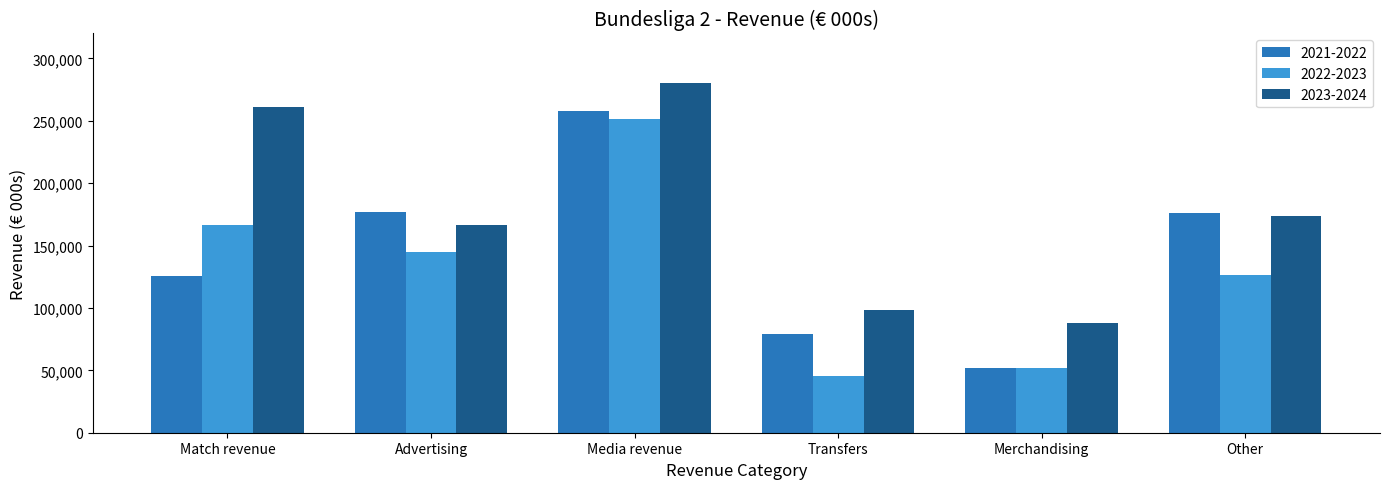

How many groups of bars are there?

6